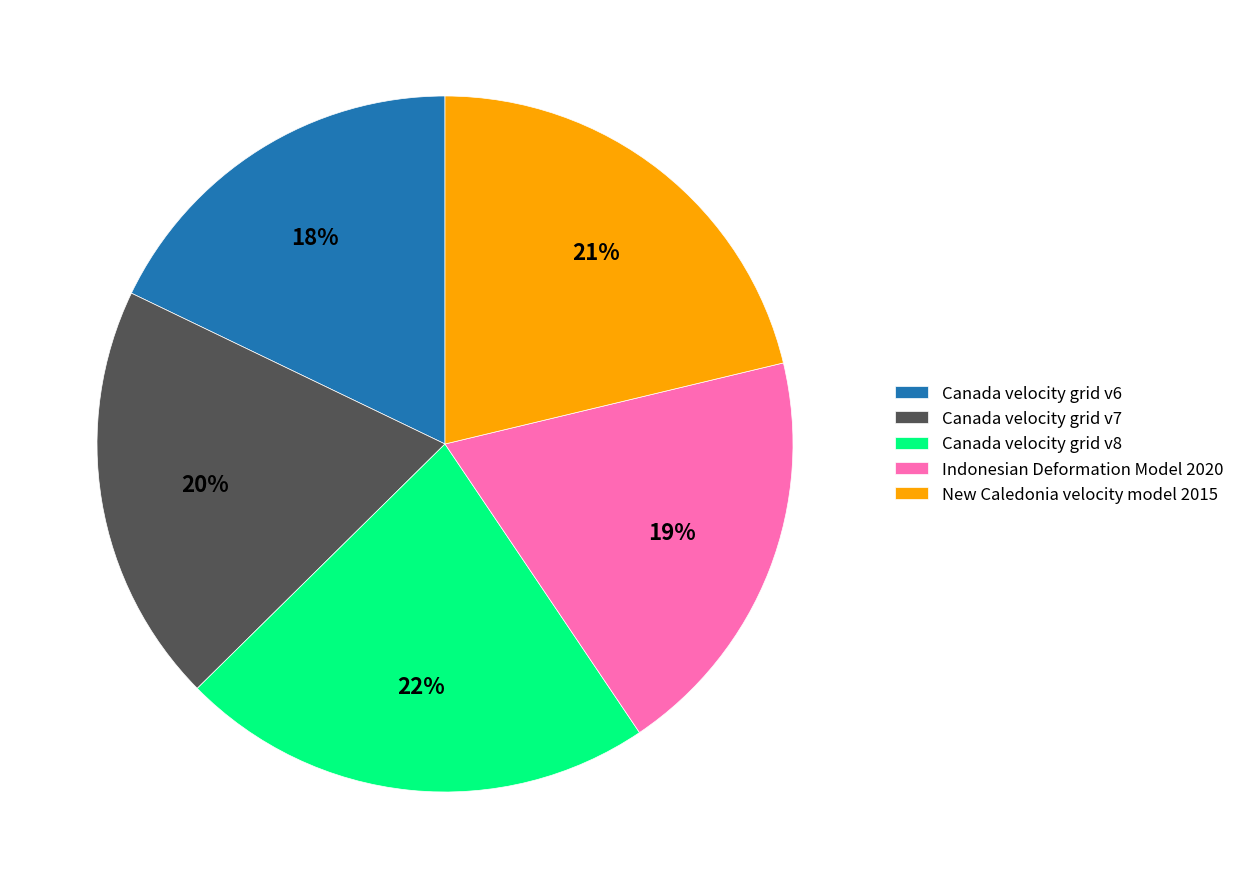

Is the sum of Indonesian Deformation Model 2020 and New Caledonia velocity model 2015 greater than half?

No